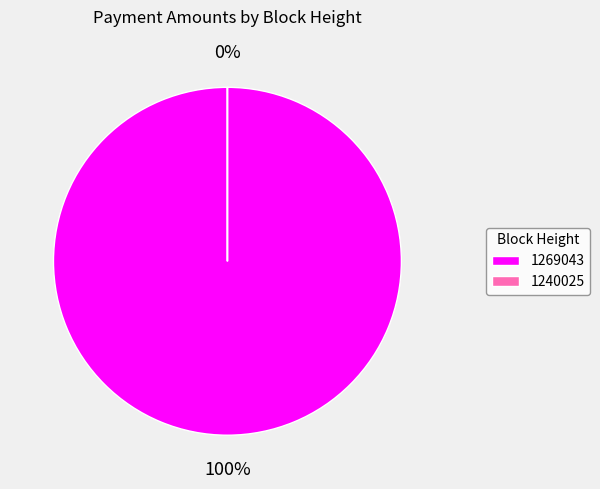

To the nearest percent, what portion does 1269043 represent?

100%